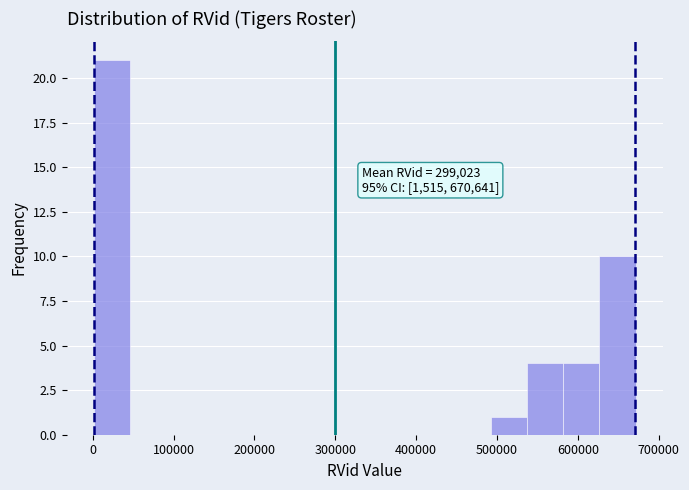

Over which range of the x-axis is the bar tallest?

0 to 50000